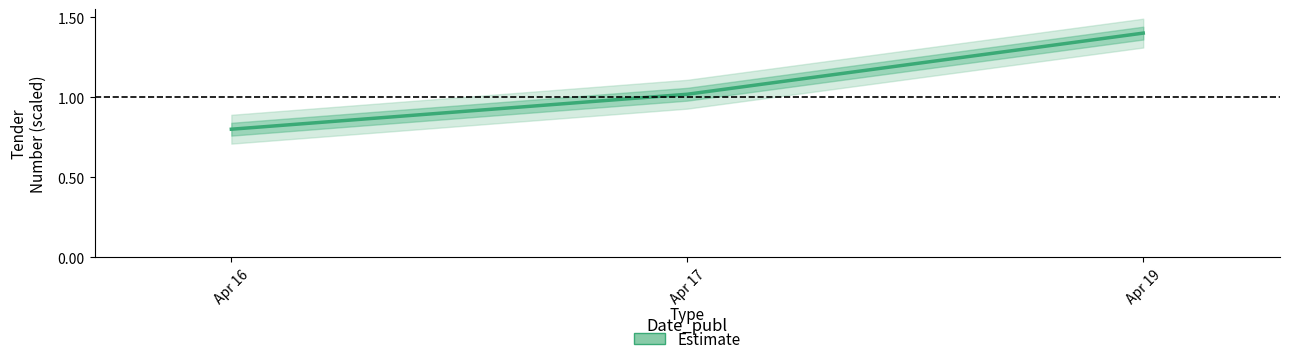

Which label corresponds to the smallest value in the chart?

Apr 16